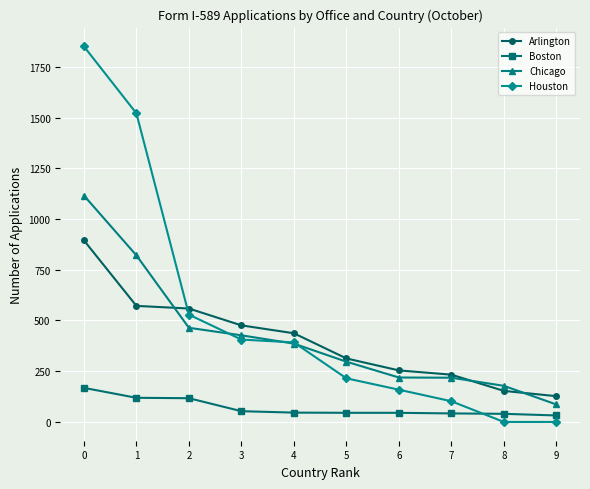

True or false: Houston and Arlington intersect in this chart.

True